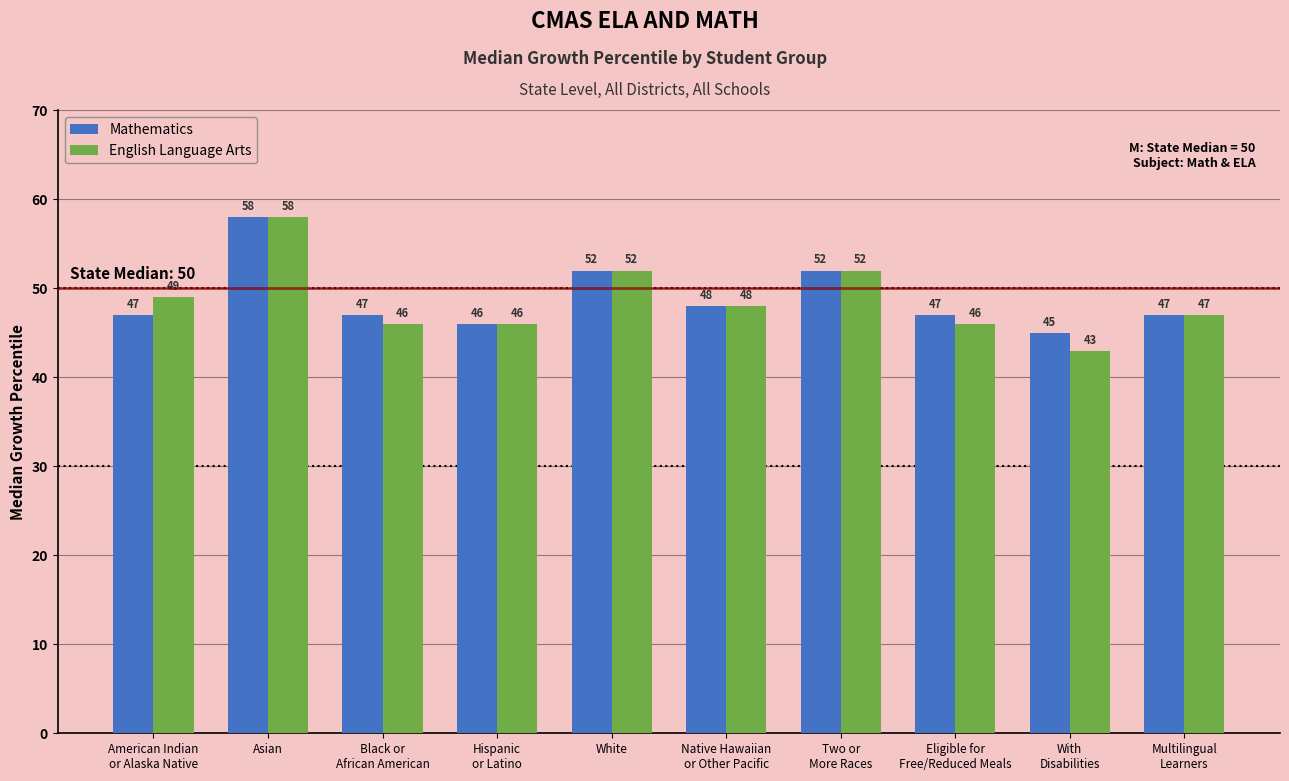

How many bars are there in total?

20